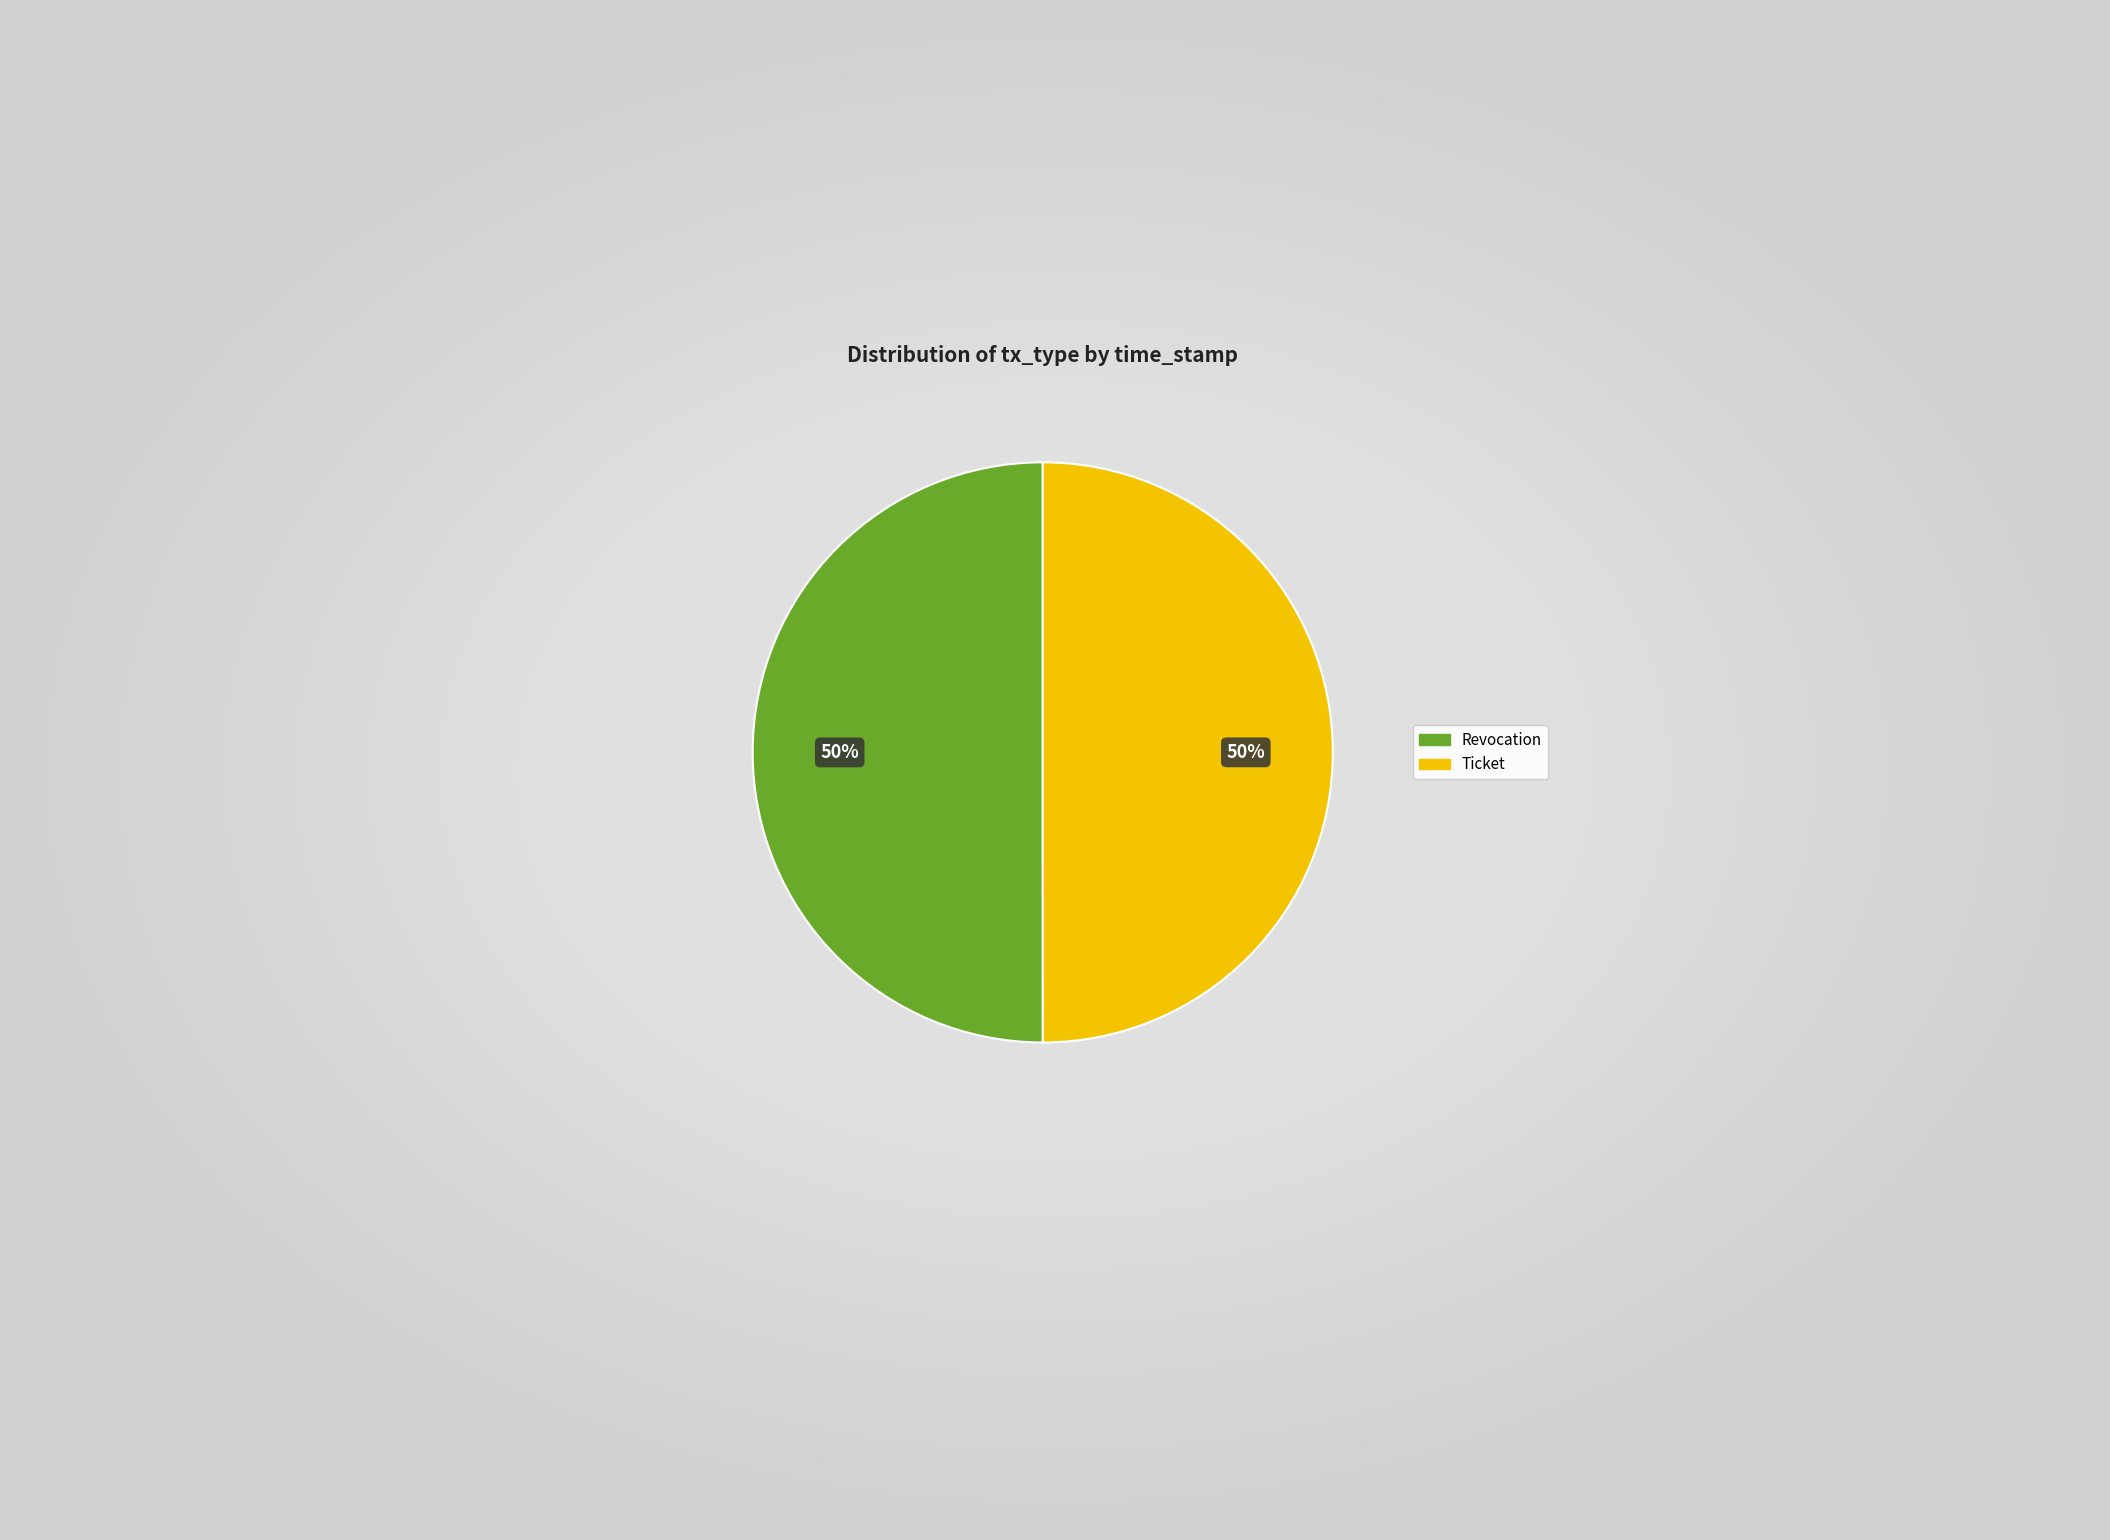

Approximately how many times larger is the value at Ticket compared to Revocation?

1.0